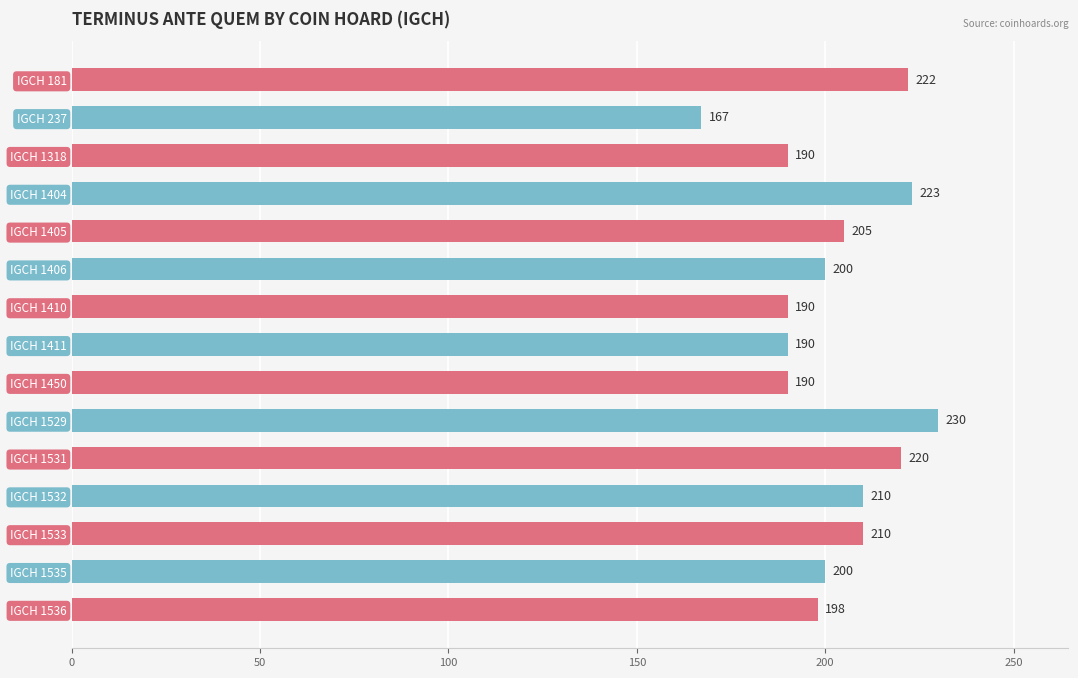

At which category does the chart reach its minimum across all series?

IGCH 237